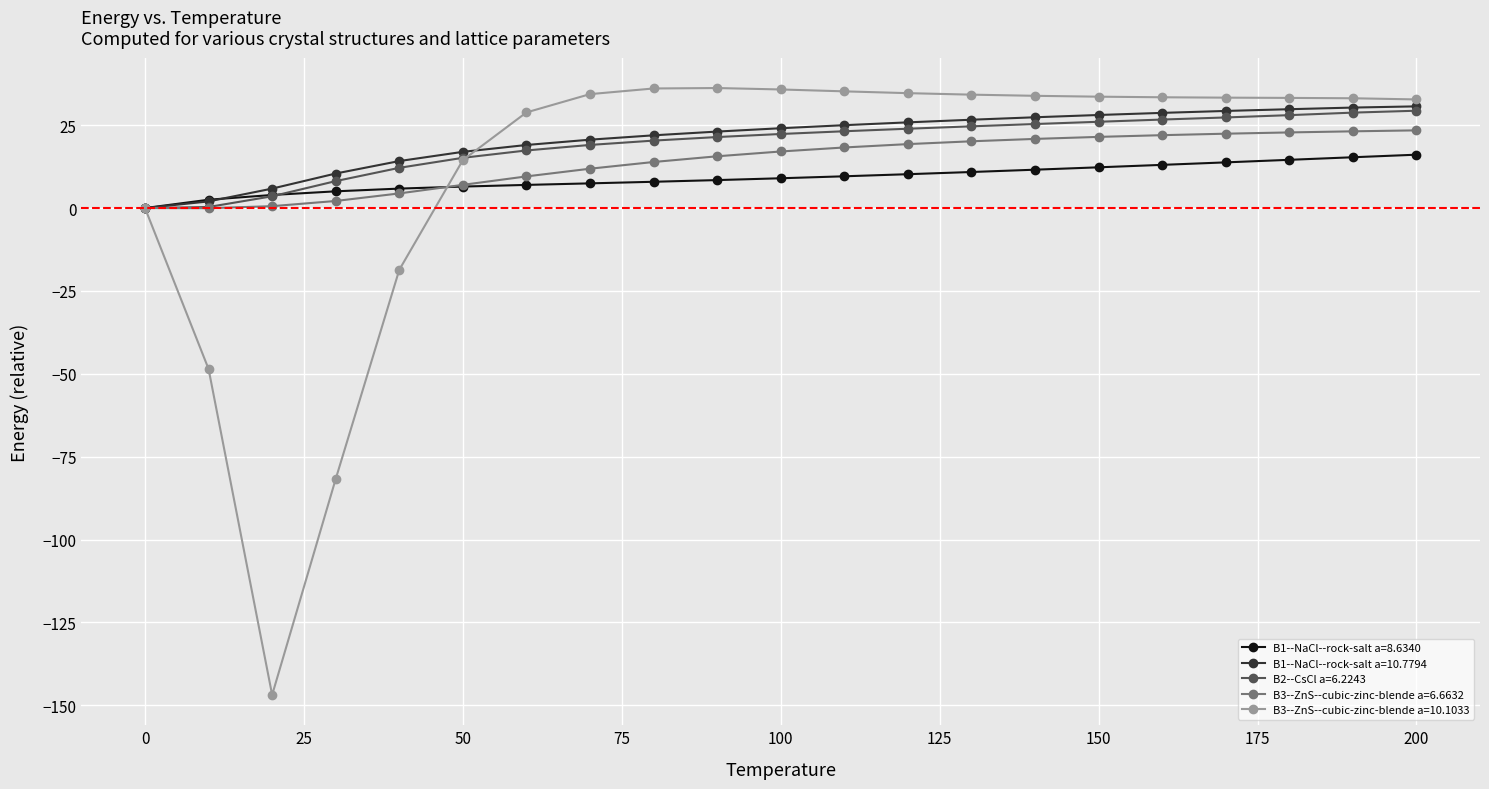

How many categories are shown in the chart?

21